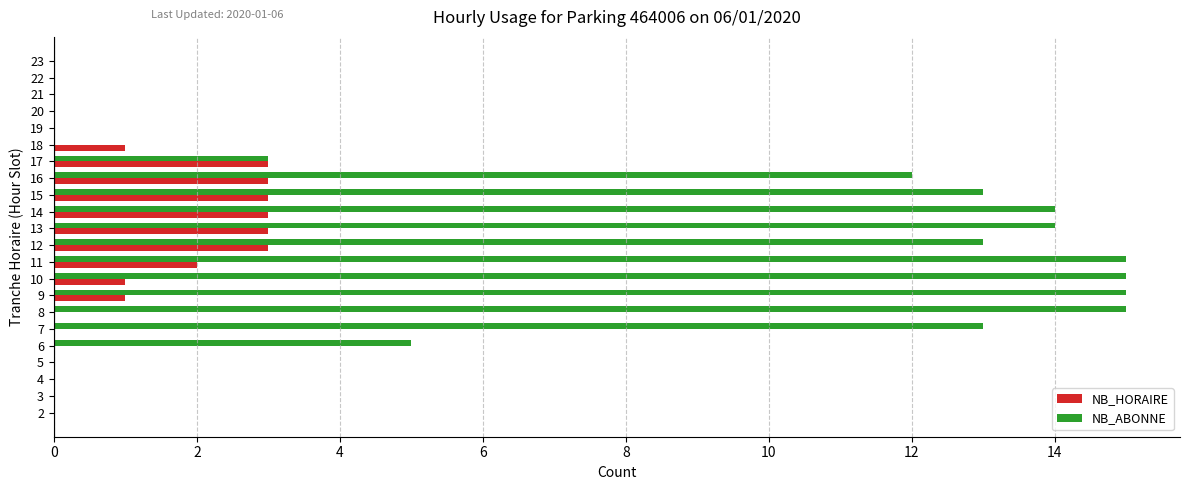

Which series has the largest total across all categories?

NB_ABONNE